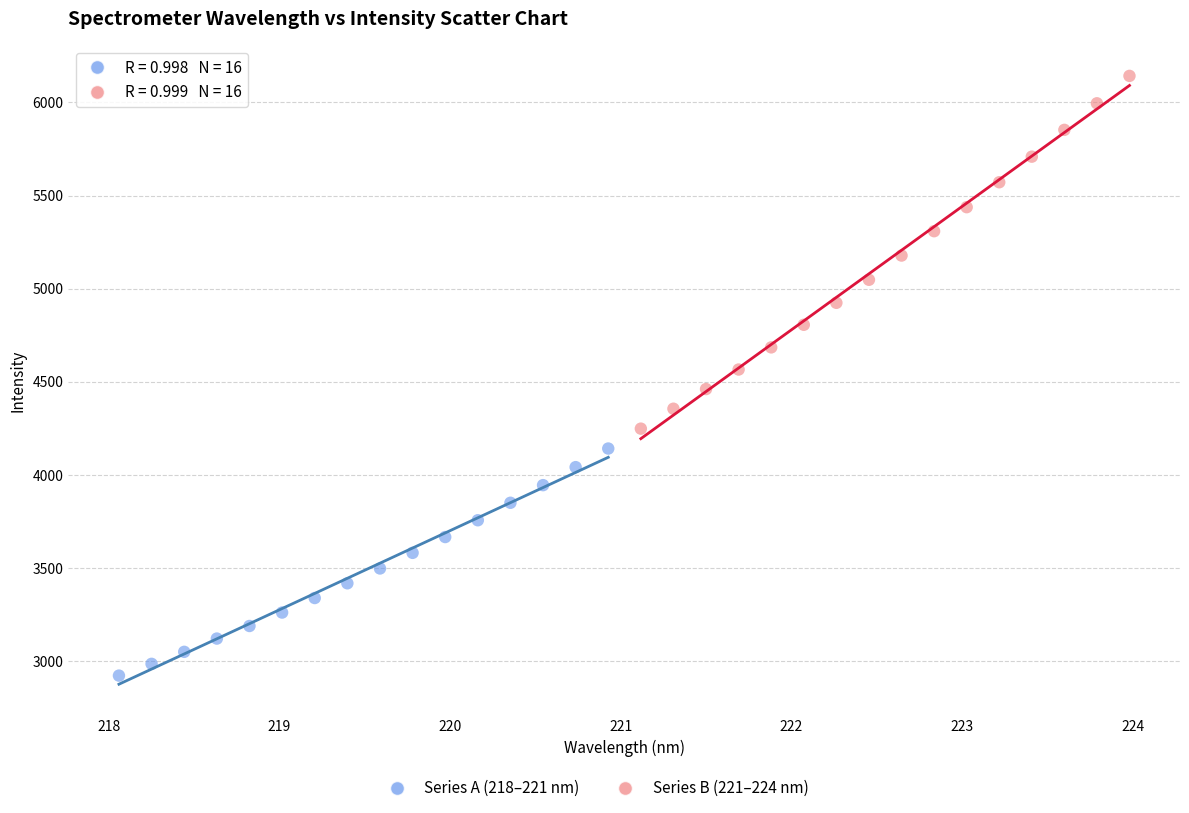

Which series reaches the maximum Y coordinate?

Series B (221–224 nm)